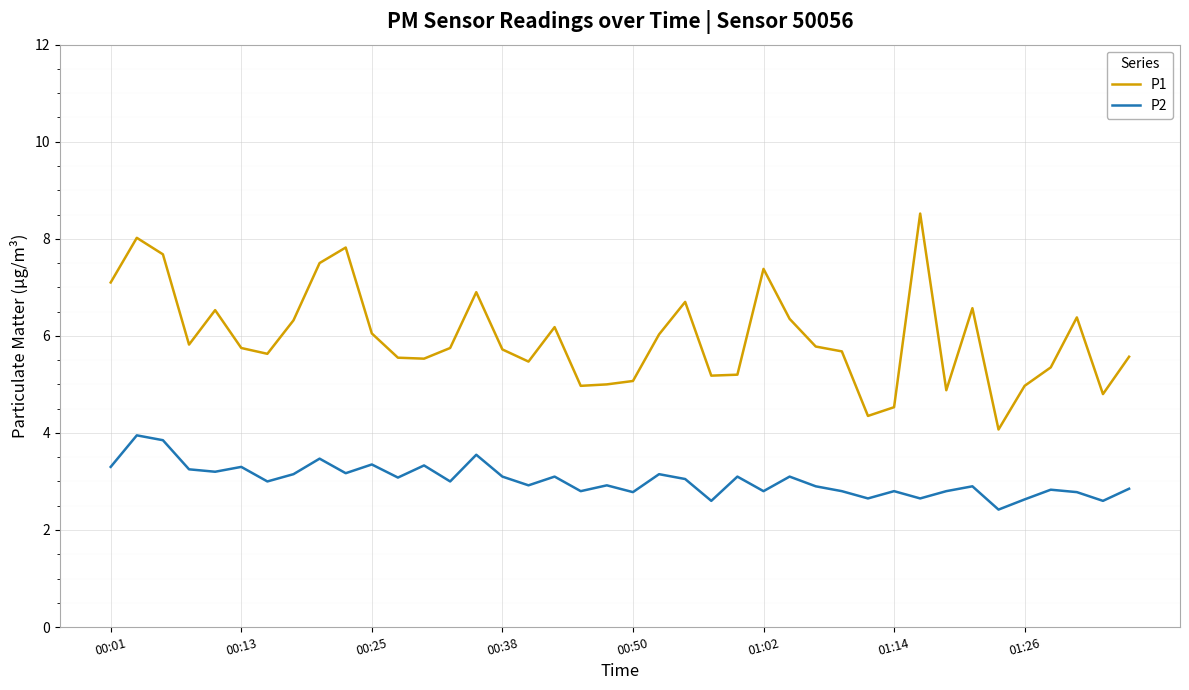

List the series in order of their peak value, lowest first.

P2, P1